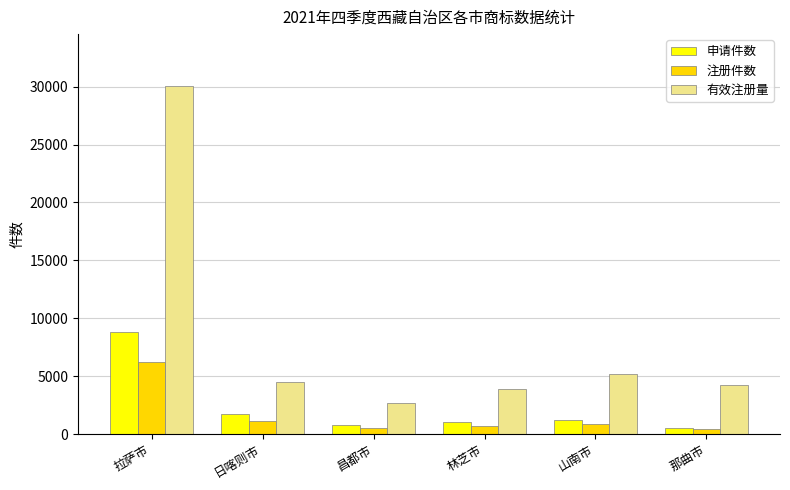

Which series has the largest total across all categories?

有效注册量